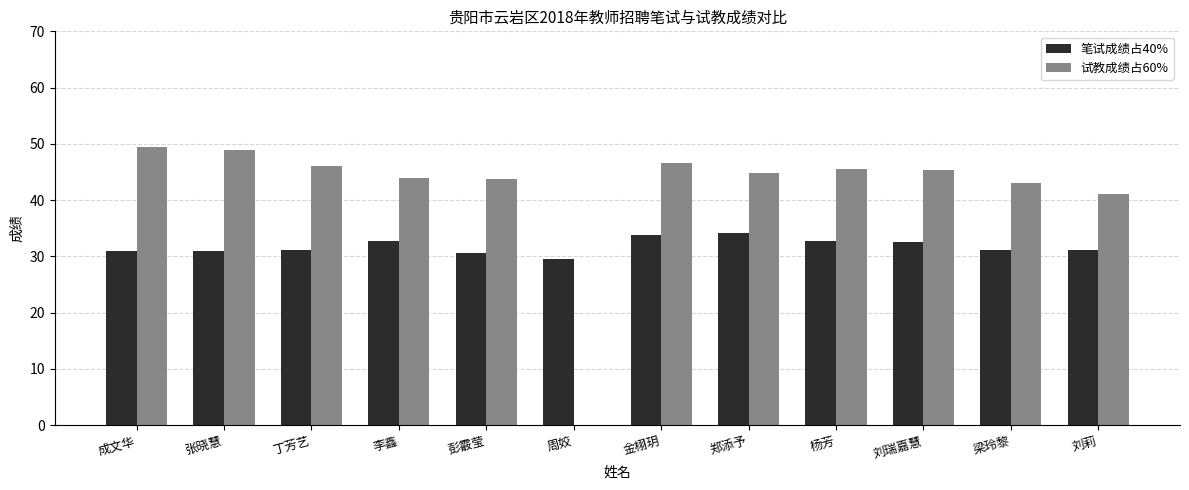

Which series has the largest total across all categories?

试教成绩占60%